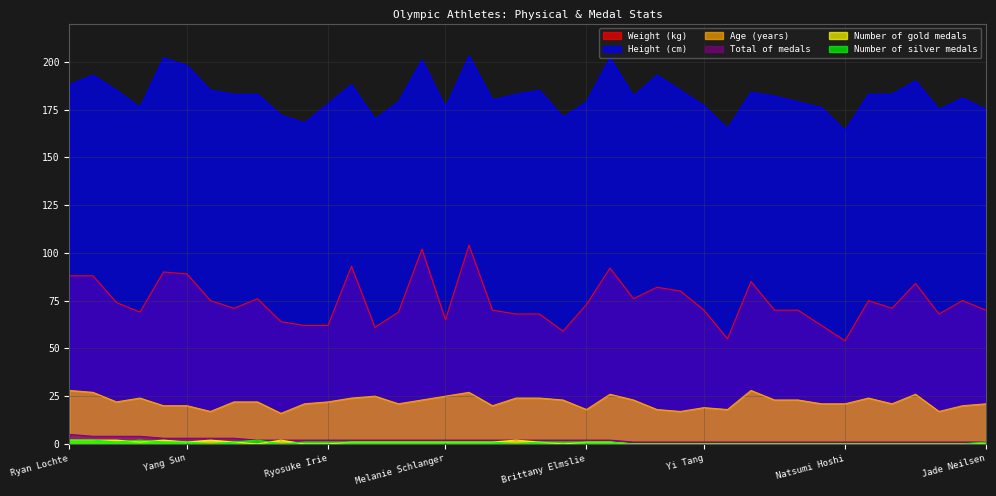

At which category is the sum across all series the highest?

Matthew Grevers